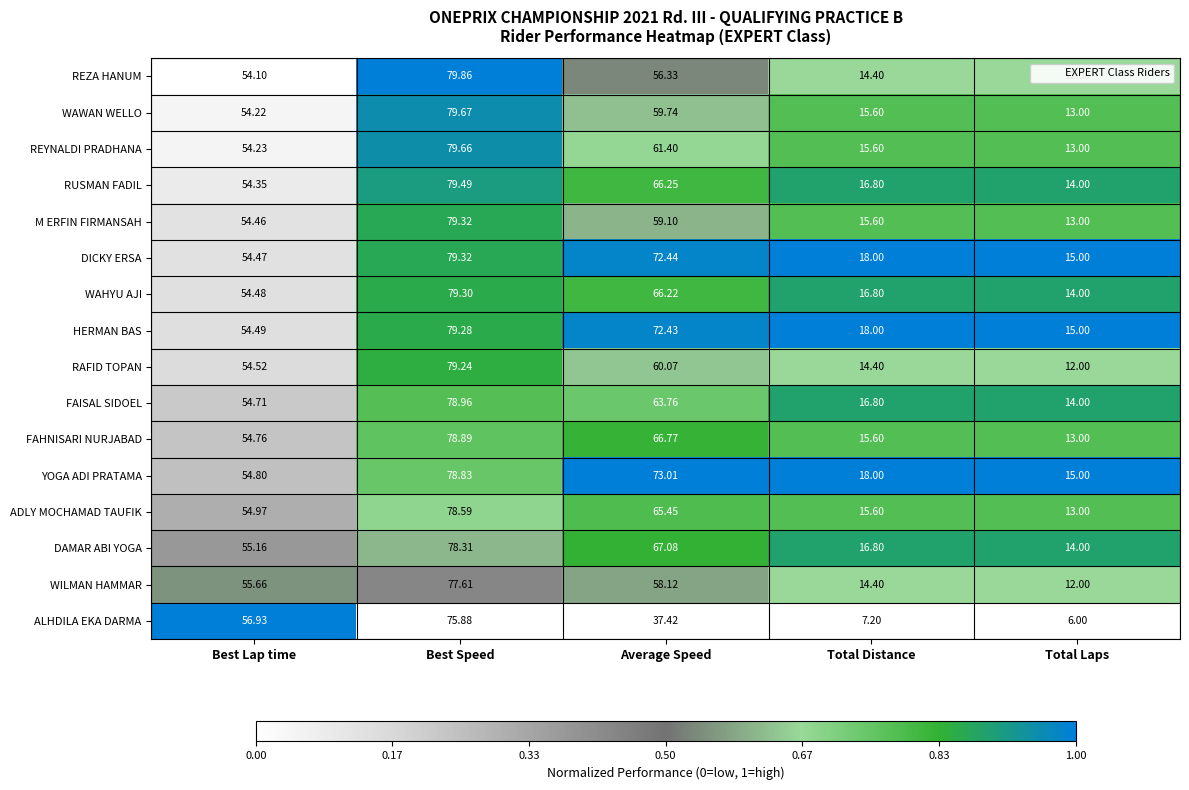

Where is REYNALDI PRADHANA nearest to the value 46?

Best Lap time